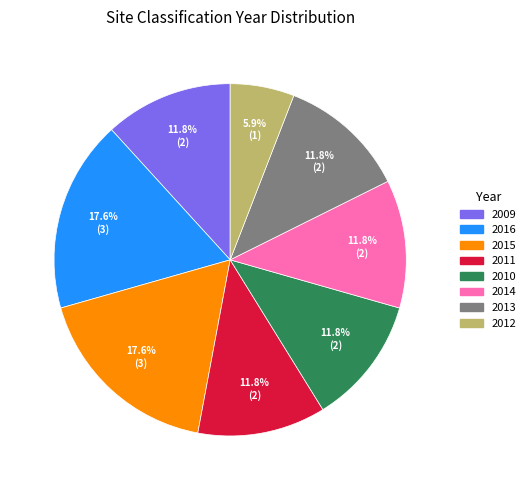

Is there any slice that represents more than half of the pie?

No